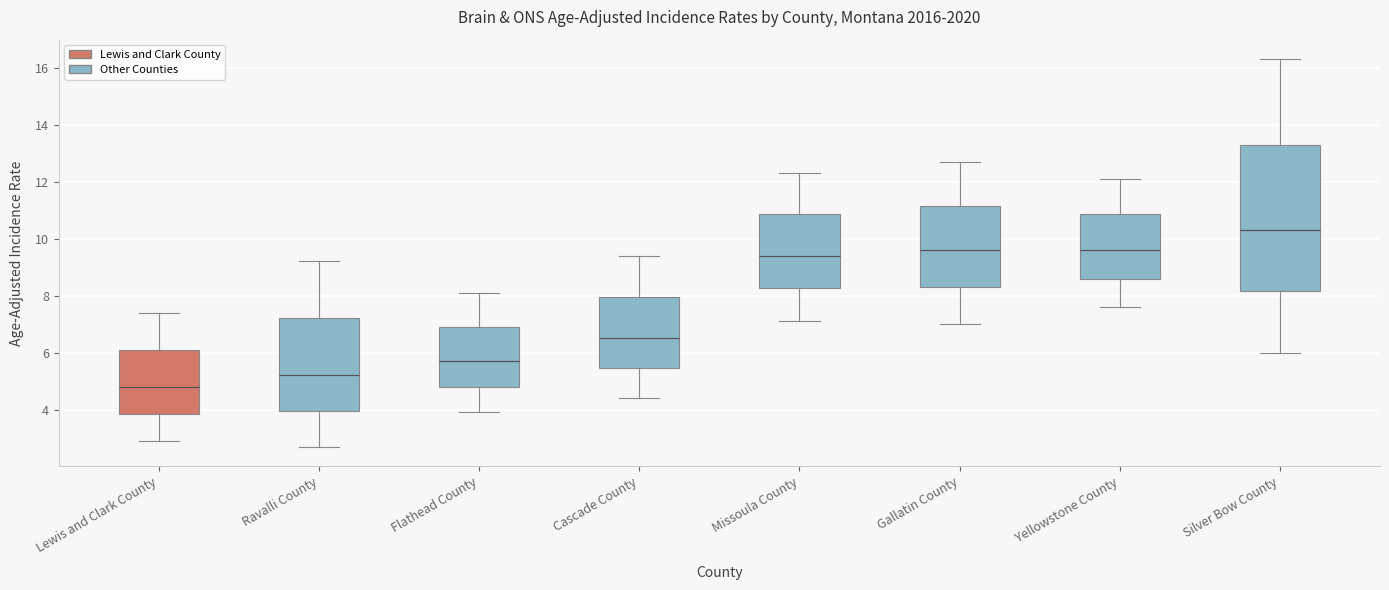

Reading left to right, transcribe this box plot: for each box, give where its median line is, the range the box spans, and where its two whiskers end, as read against the y-axis. The values are not printed on the chart, so give them approximately, as read against the axis.

Lewis and Clark County: median 4.8, box 3.8 to 6.2, whiskers 3.0 to 7.4
Ravalli County: median 5.2, box 4.0 to 7.2, whiskers 2.8 to 9.2
Flathead County: median 5.8, box 4.8 to 7.0, whiskers 4.0 to 8.2
Cascade County: median 6.6, box 5.4 to 8.0, whiskers 4.4 to 9.4
Missoula County: median 9.4, box 8.2 to 10.8, whiskers 7.2 to 12.4
Gallatin County: median 9.6, box 8.4 to 11.2, whiskers 7.0 to 12.8
Yellowstone County: median 9.6, box 8.6 to 10.8, whiskers 7.6 to 12.2
Silver Bow County: median 10.4, box 8.2 to 13.4, whiskers 6.0 to 16.4